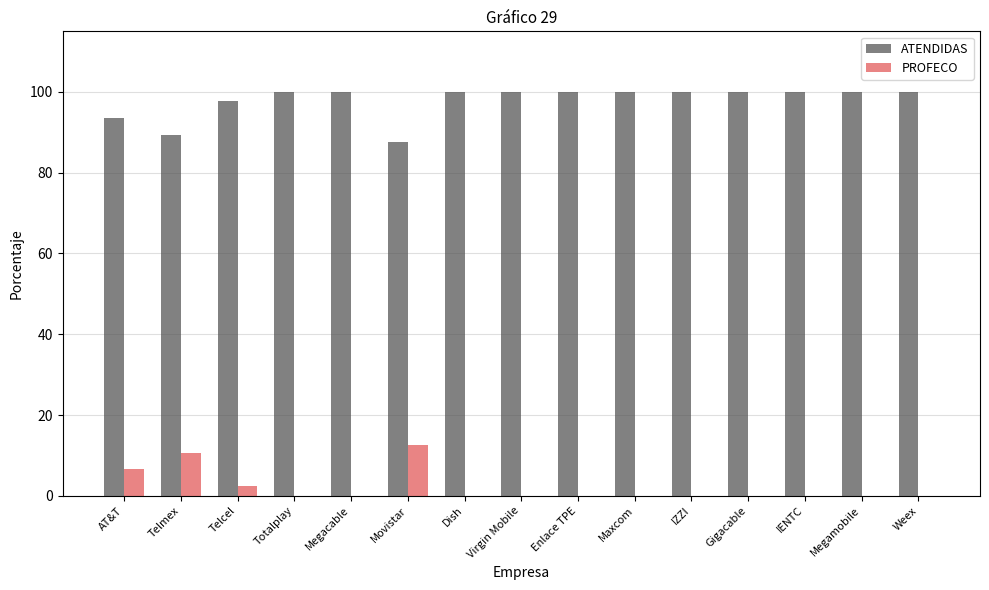

What are all the series names shown in the legend?

ATENDIDAS, PROFECO